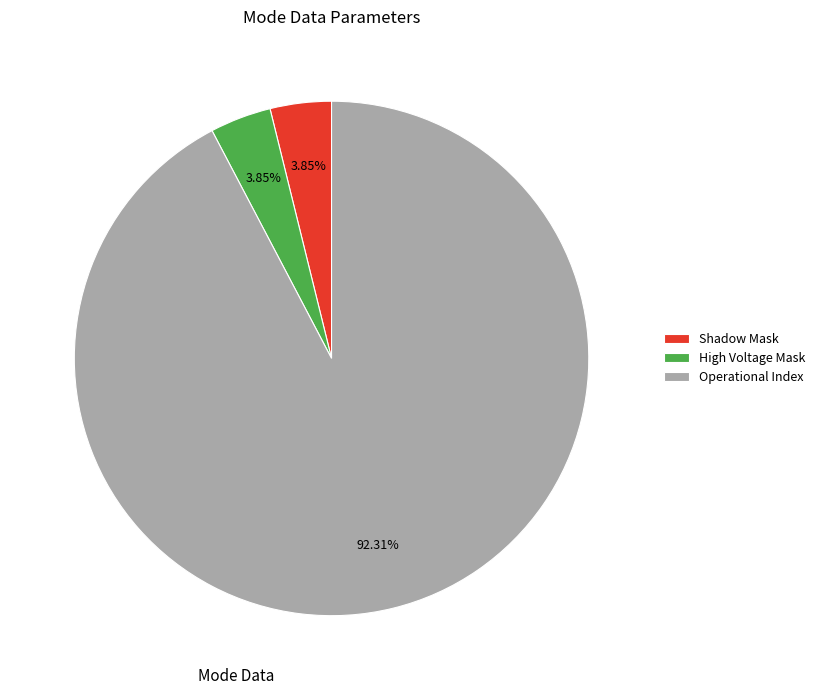

Do Operational Index and Shadow Mask together represent more than half of the pie?

Yes